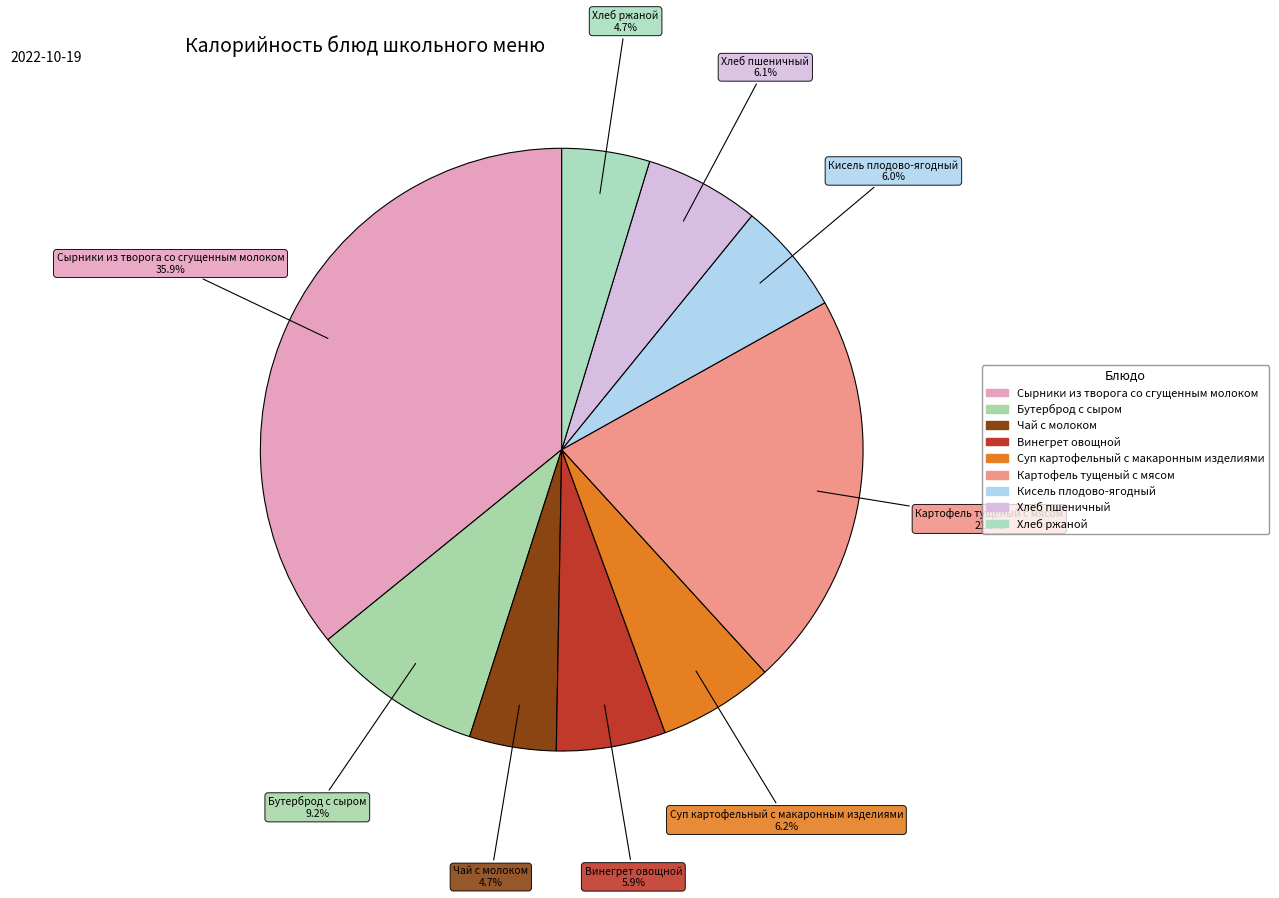

How many slices are in this pie chart?

9